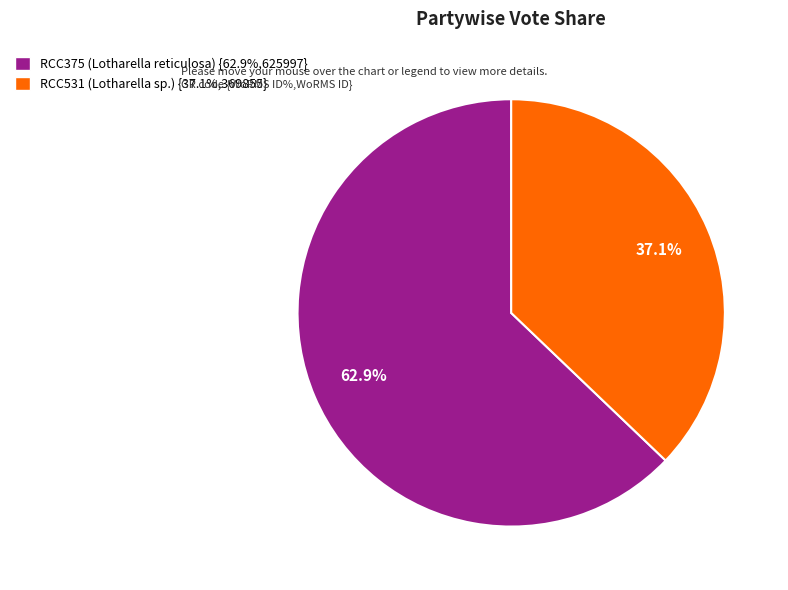

Which category accounts for the majority?

RCC375 (Lotharella reticulosa)